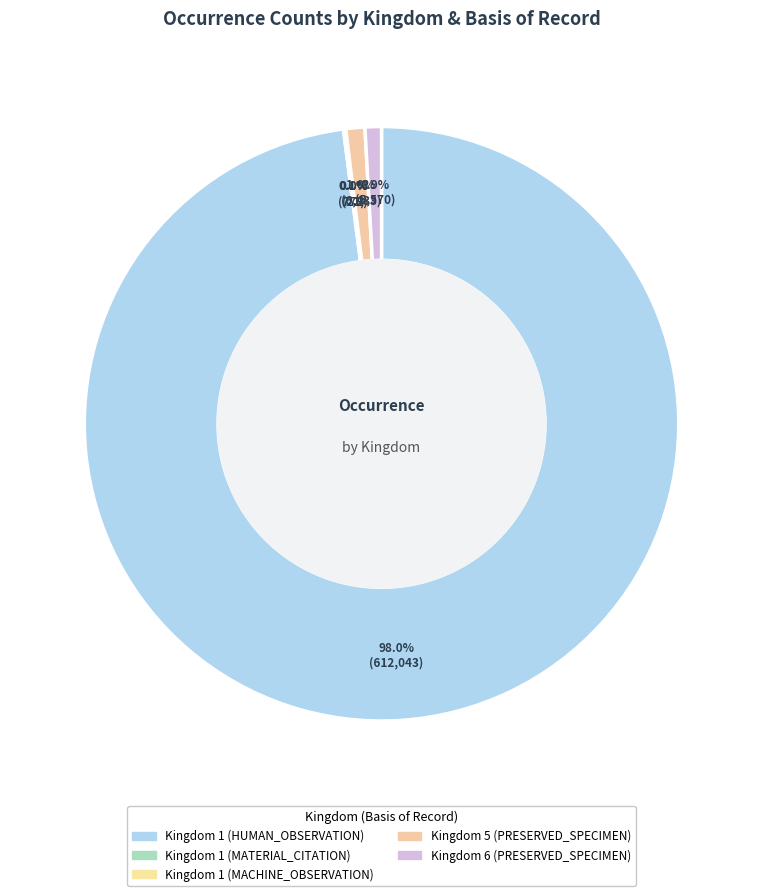

Rank the categories by value from lowest to highest.

Kingdom 1 (MACHINE_OBSERVATION), Kingdom 1 (MATERIAL_CITATION), Kingdom 6 (PRESERVED_SPECIMEN), Kingdom 5 (PRESERVED_SPECIMEN), Kingdom 1 (HUMAN_OBSERVATION)